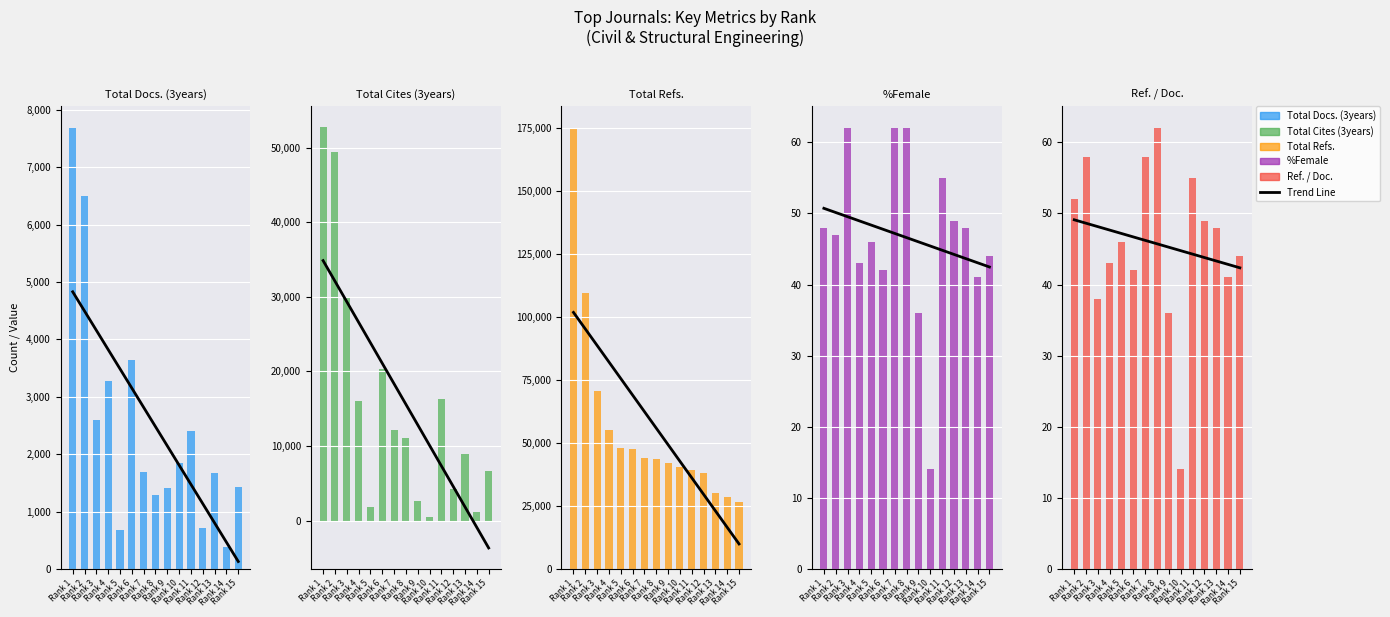

What is the average value of the Total Cites (3years) series?

15595.7